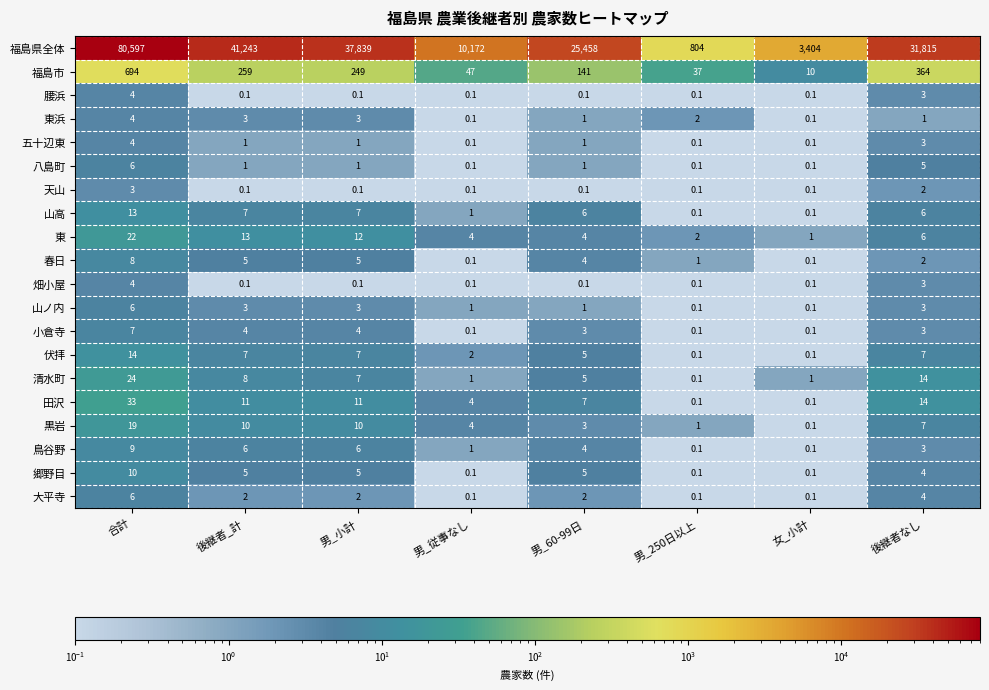

Which series changed the most between 合計 and 男_60-99日?

福島県全体